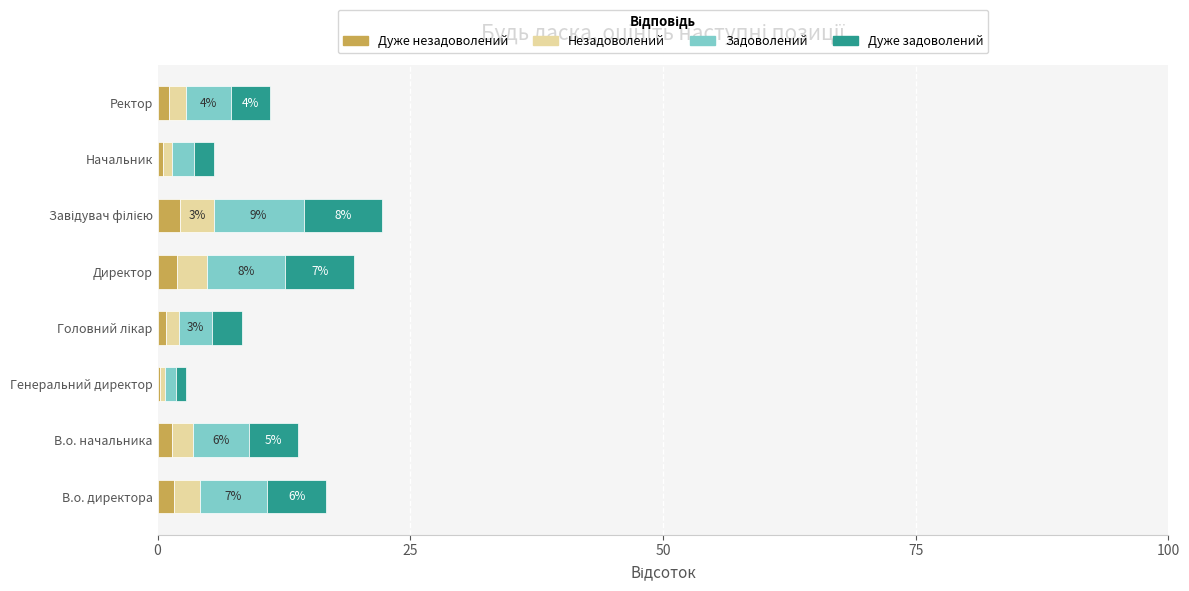

What is the highest value of the Дуже незадоволений series?

2.2